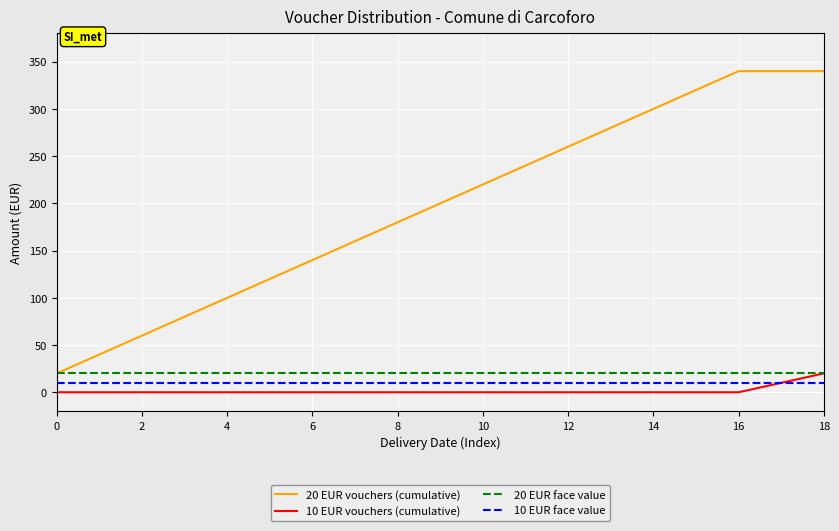

Which series has the widest spread of values?

20 EUR vouchers (cumulative)